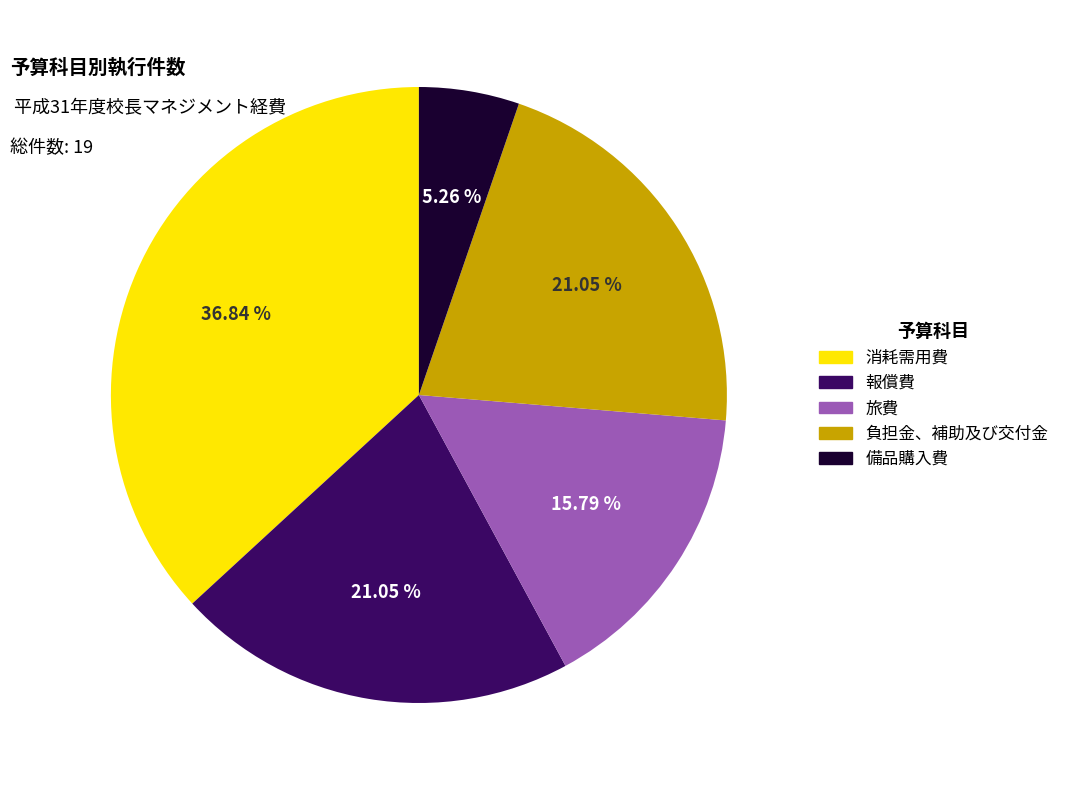

Combined, do 旅費 and 備品購入費 account for over 50%?

No